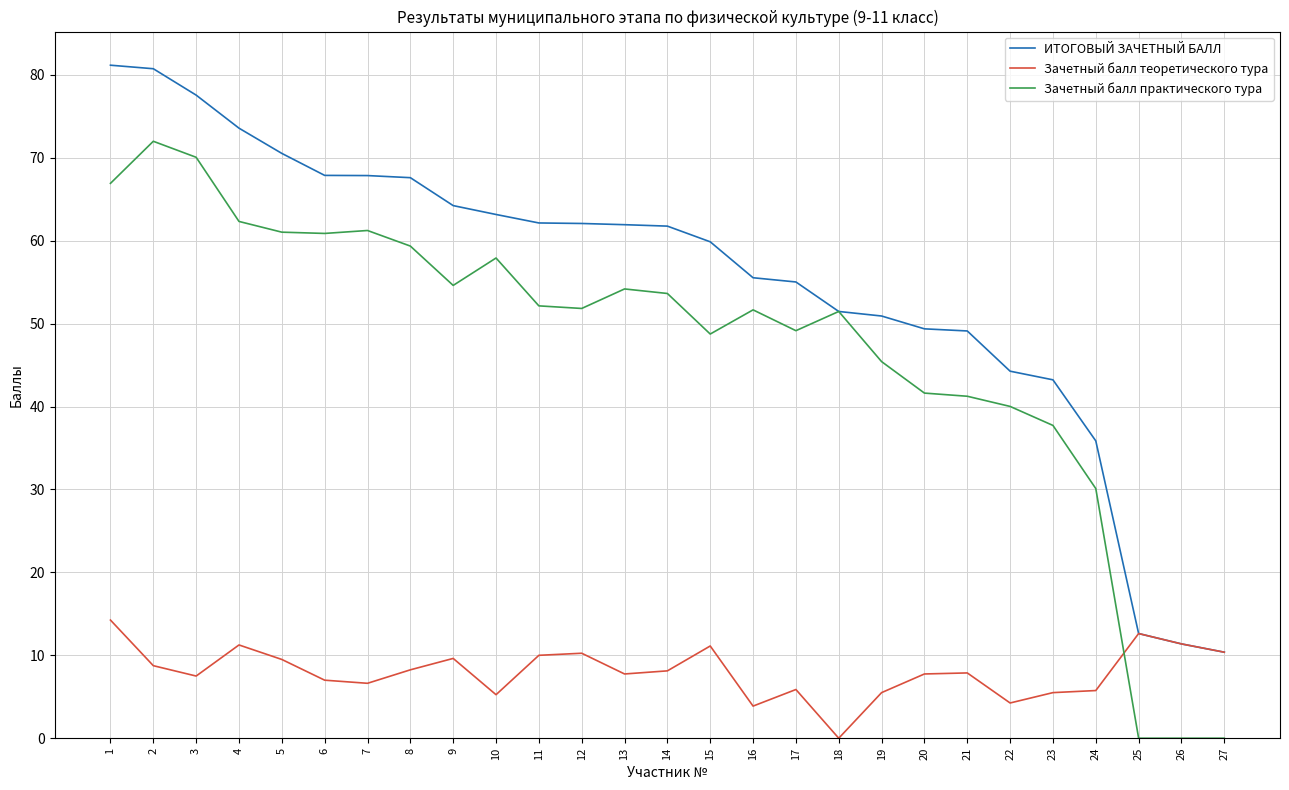

Which category has the highest value in the Зачетный балл практического тура series?

2